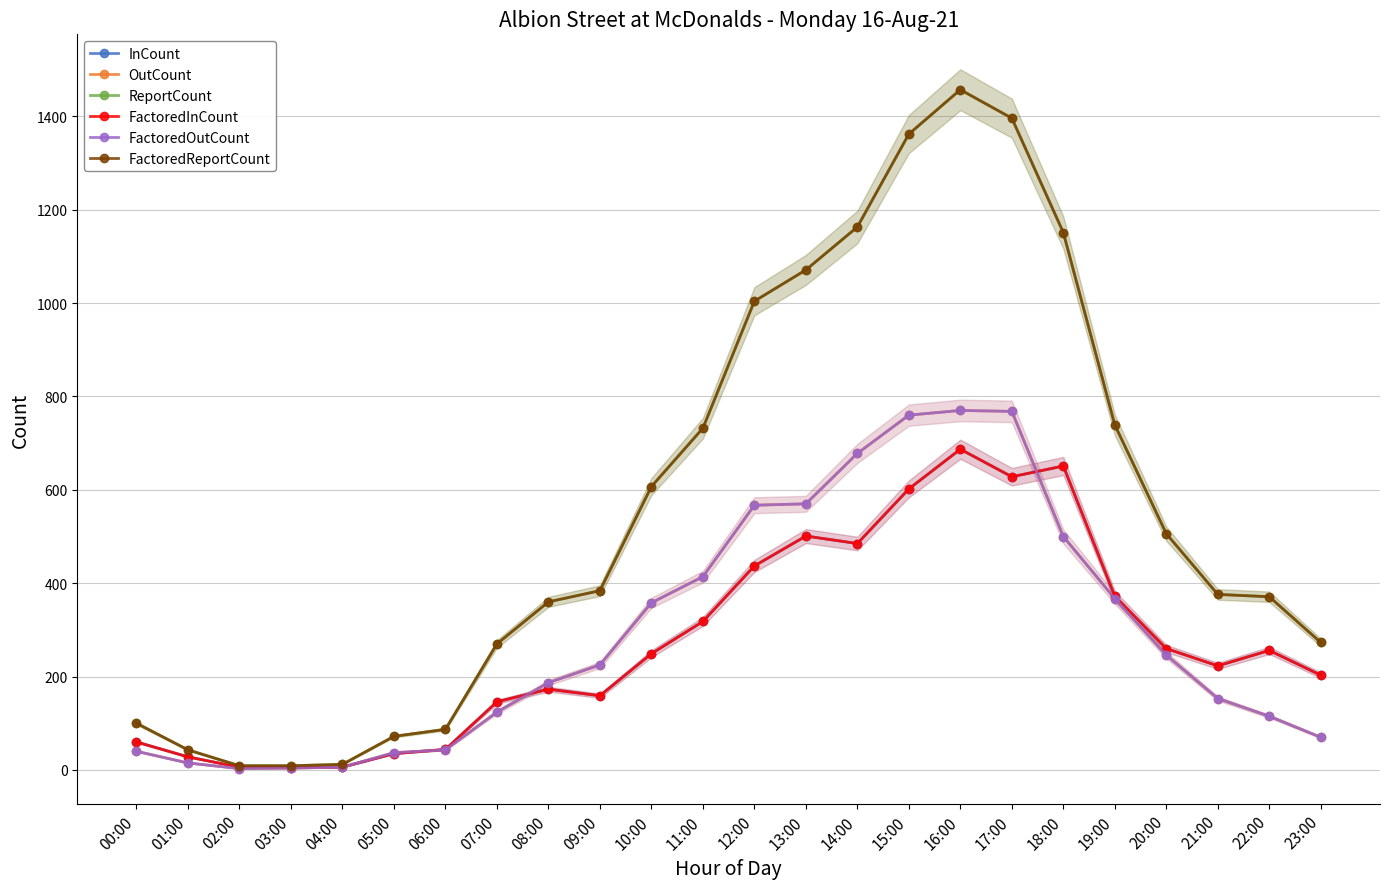

How many series are shown in this chart?

6